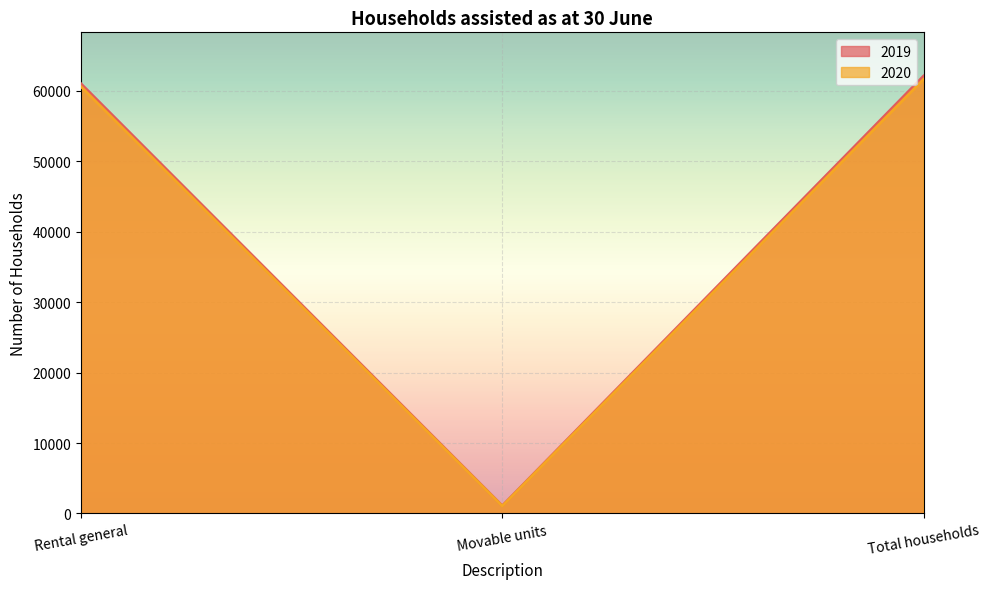

What is the spread (max minus min) of values at Rental general?

418